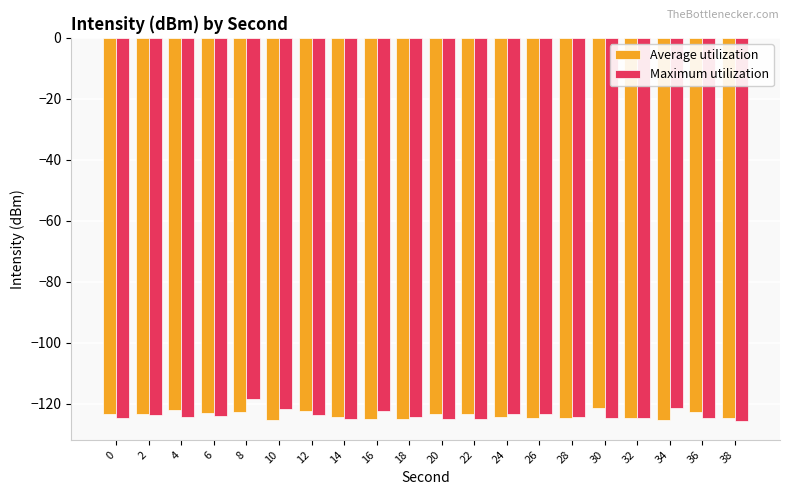

What is the value of the Average utilization bar at the 1st from the left?

-123.3